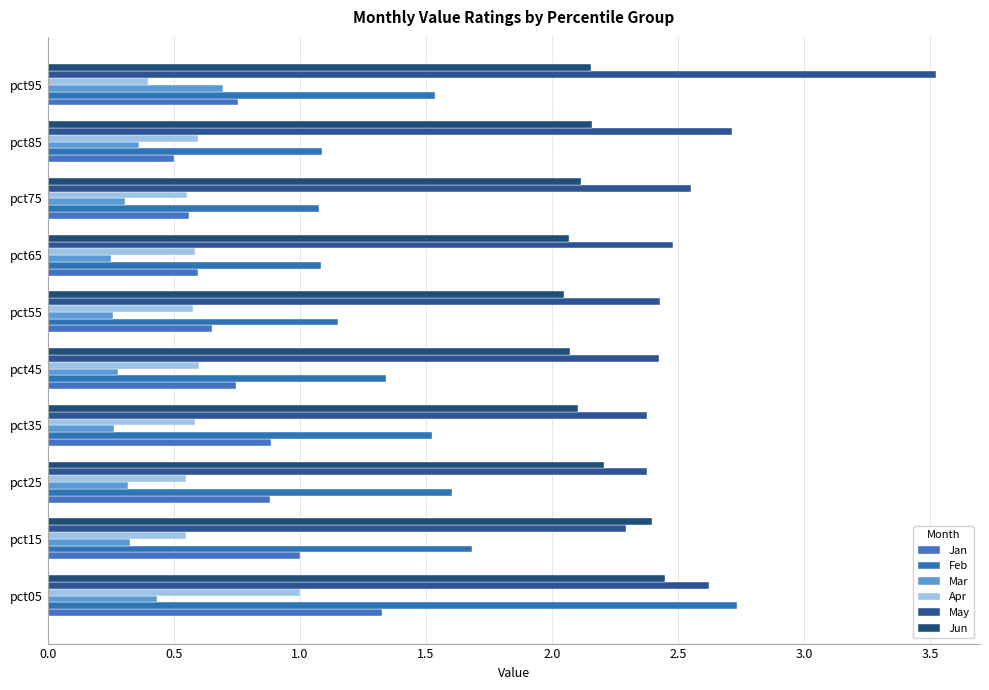

Which series has the largest total across all categories?

May